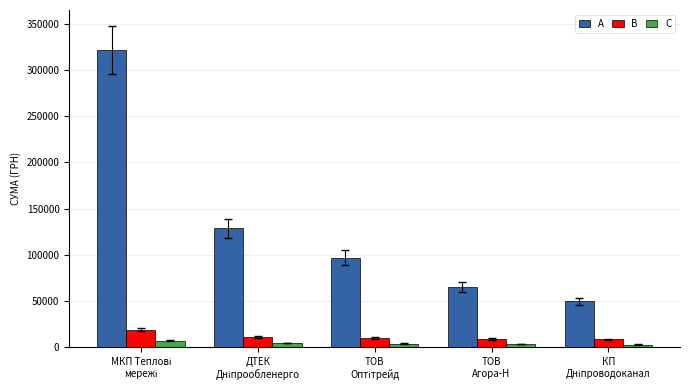

What is the sum of all A values?

662307.9